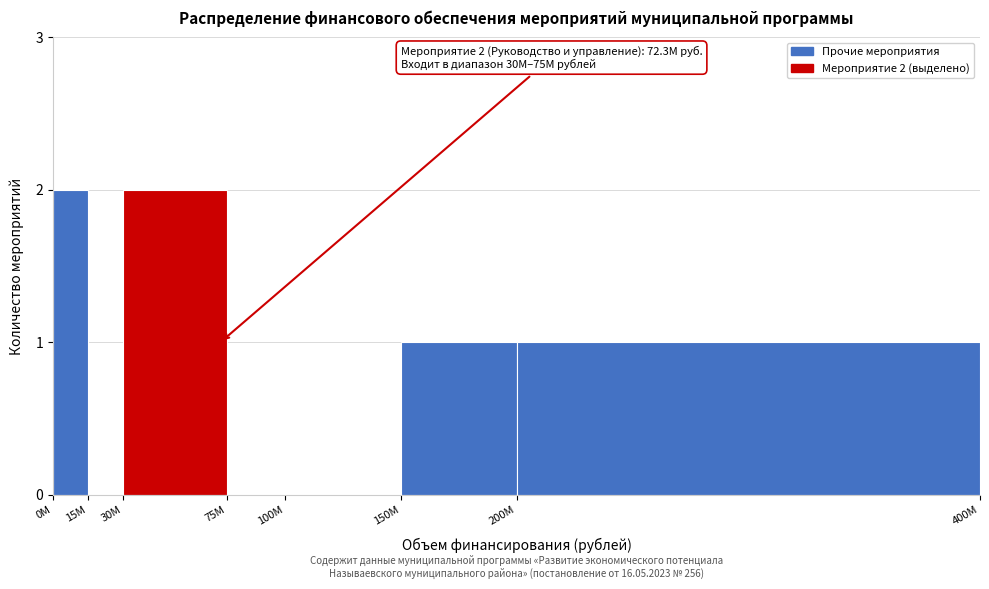

Reading left to right, what are all the values shown in this chart?

0М=2	15М=0	30М=2	75М=0	100М=0	150М=1	200М=1